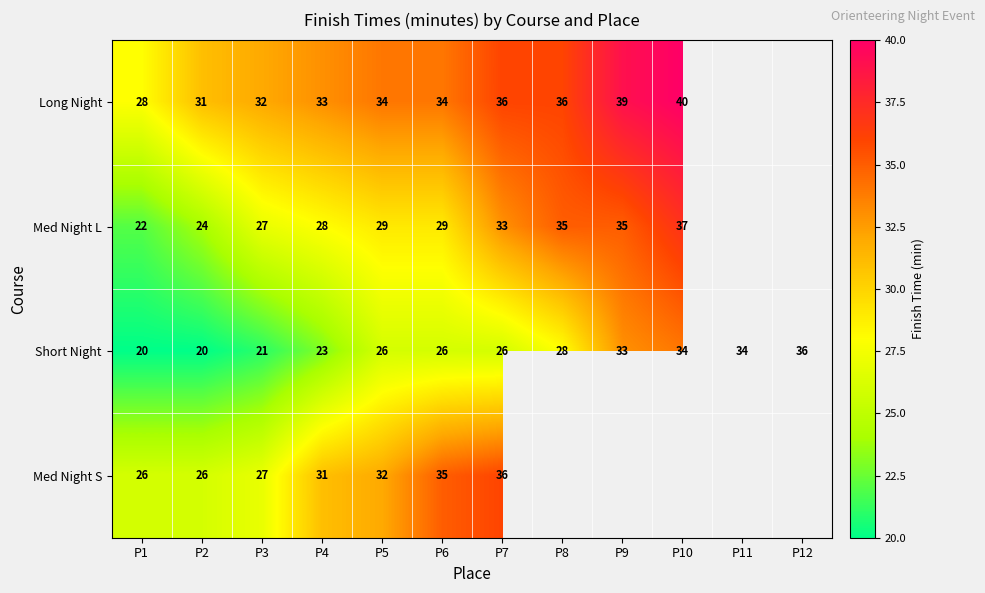

At P6, list the series in order from smallest to largest.

Short Night, Med Night L, Long Night, Med Night S